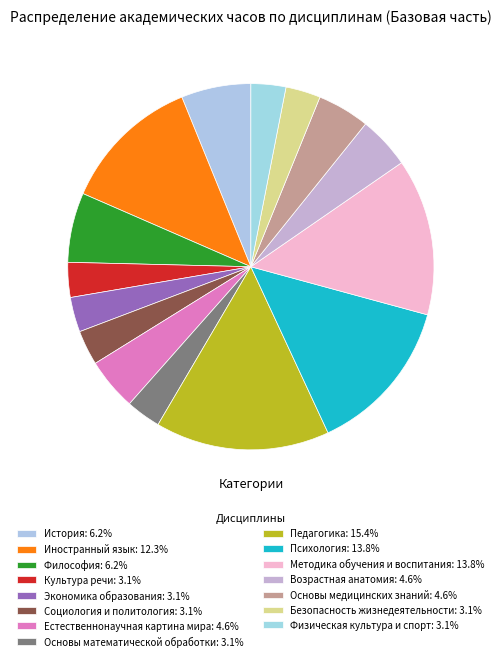

To the nearest percent, what percentage of the pie is Основы медицинских знаний?

5%